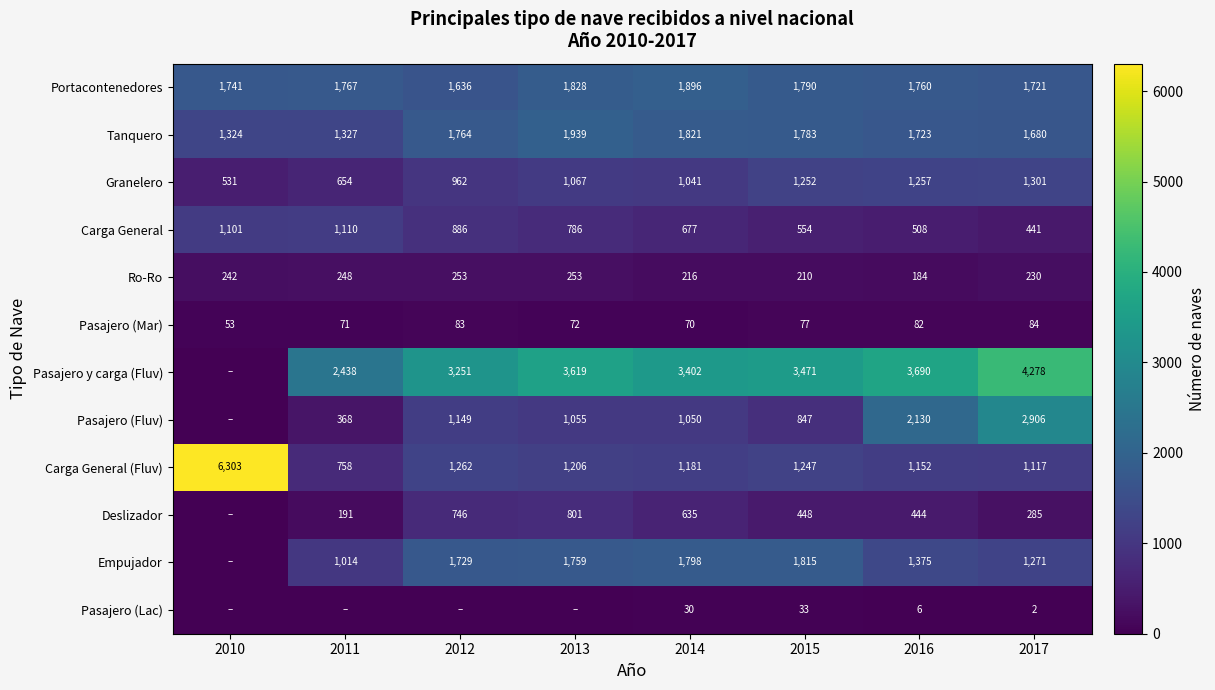

At which label does Ro-Ro reach its peak?

2012